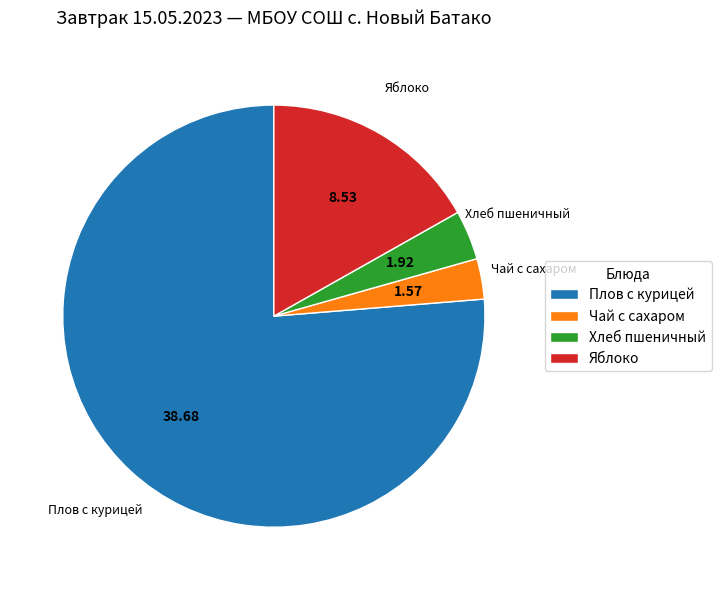

Which slice is the smallest?

Чай с сахаром